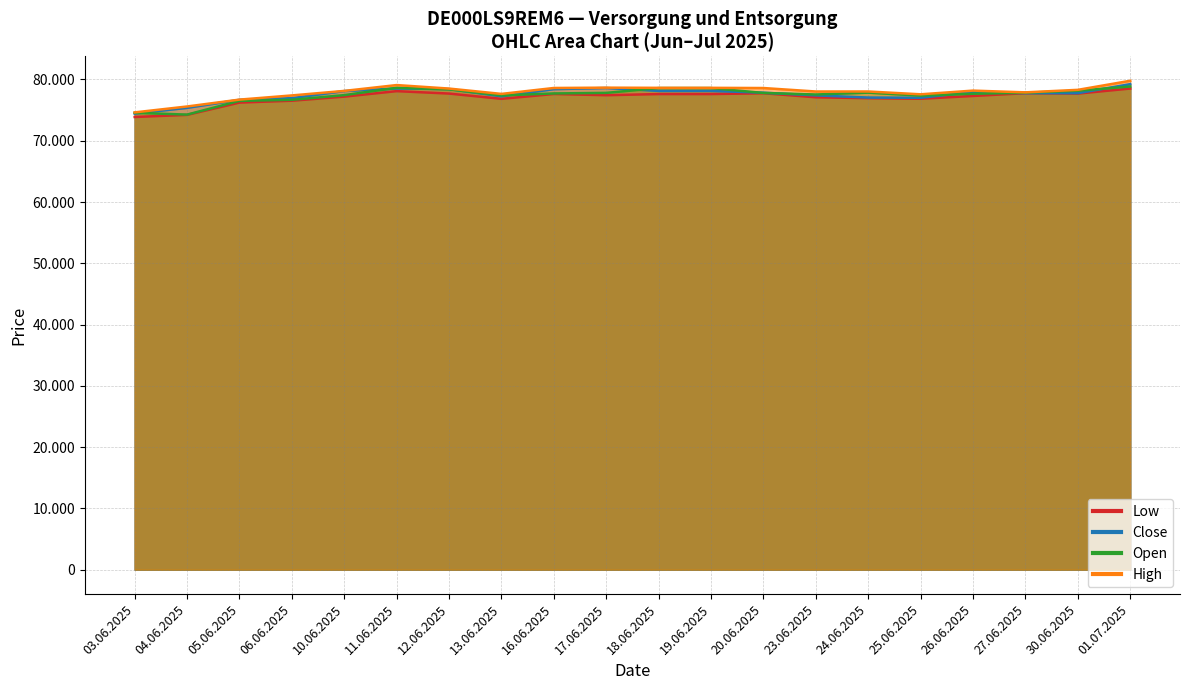

At how many categories does at least one series exceed 77240?

17